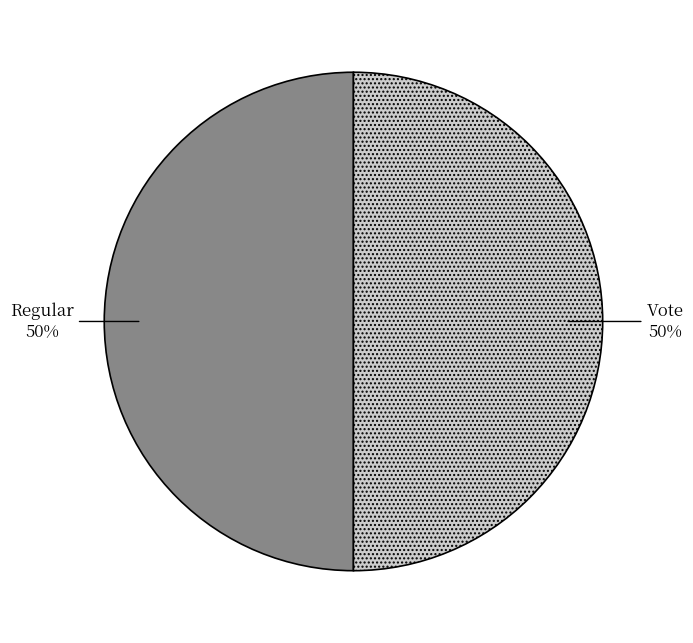

True or false: Vote accounts for 92% of the total.

False